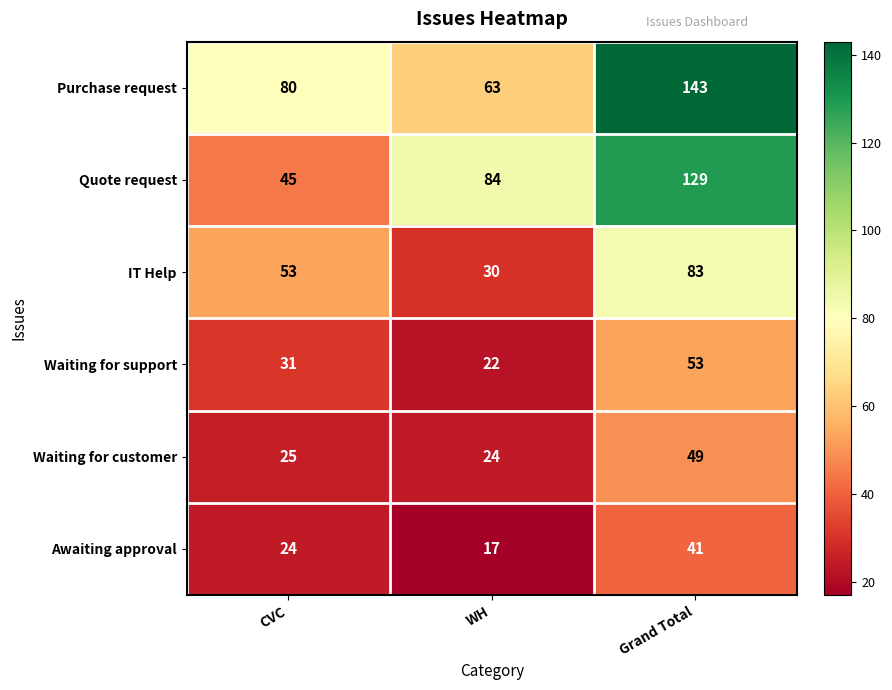

Which series has the widest spread of values?

Quote request